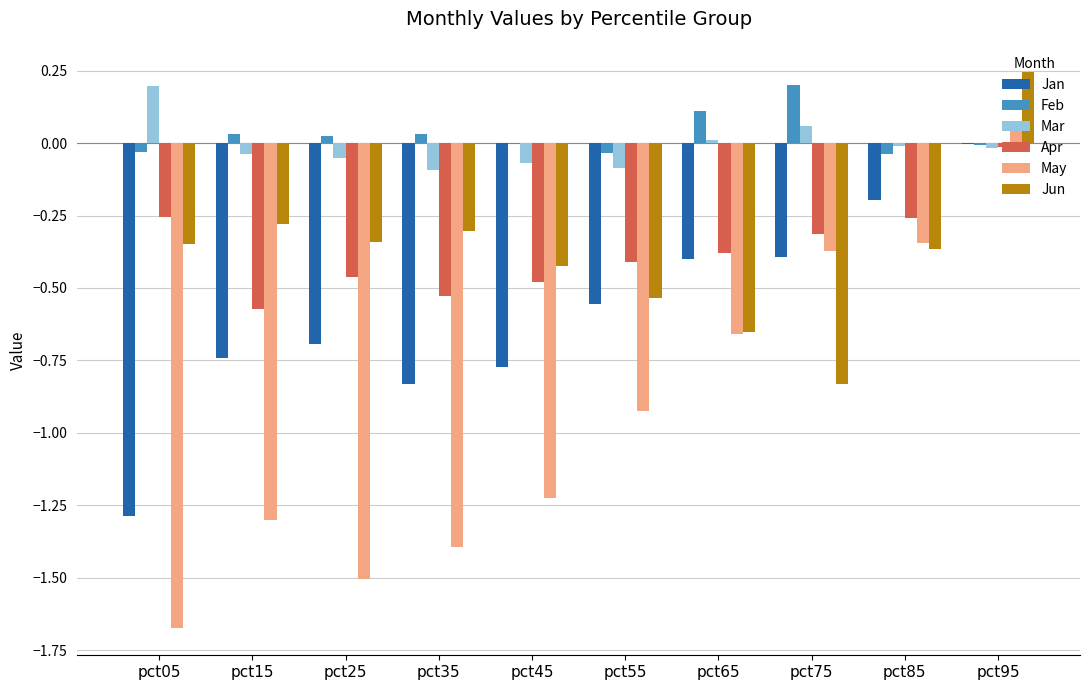

Which category has the highest value across all series?

pct95